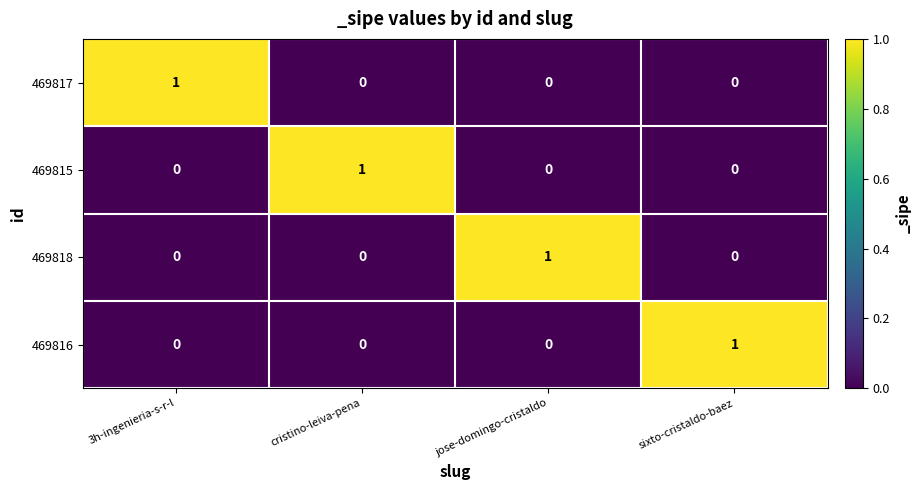

True or false: 469816 has a value of -1 at jose-domingo-cristaldo.

False